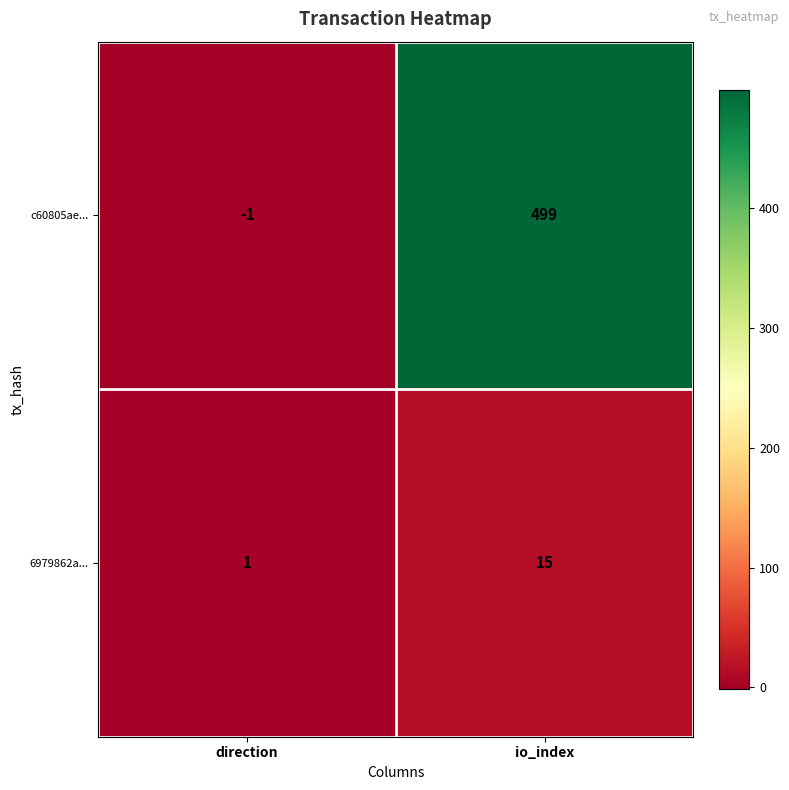

Reading left to right, extract all data points from this chart.

c60805ae...: -1	499
6979862a...: 1	15